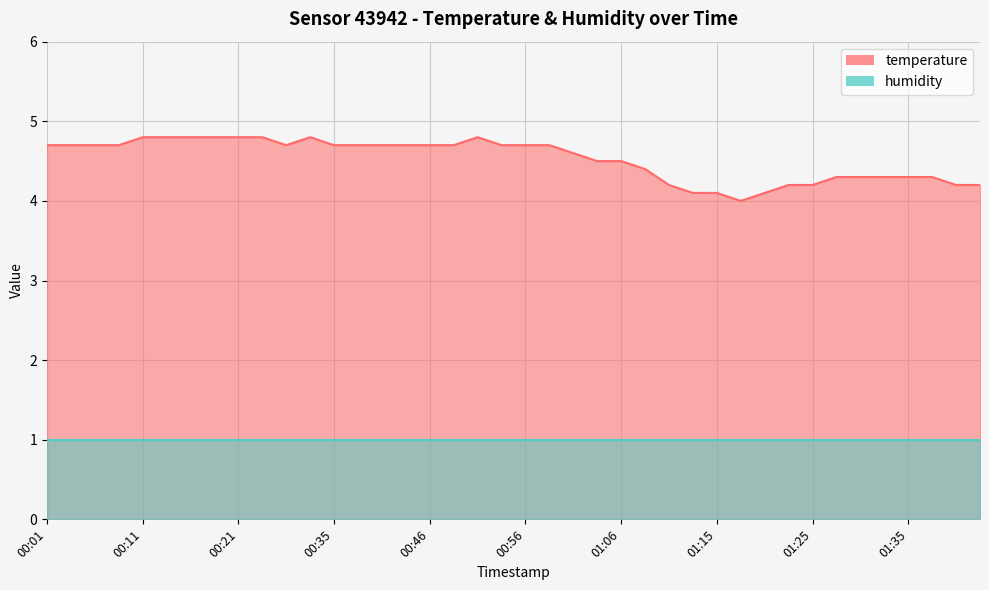

At which category does the data reach its first local valley?

00:29